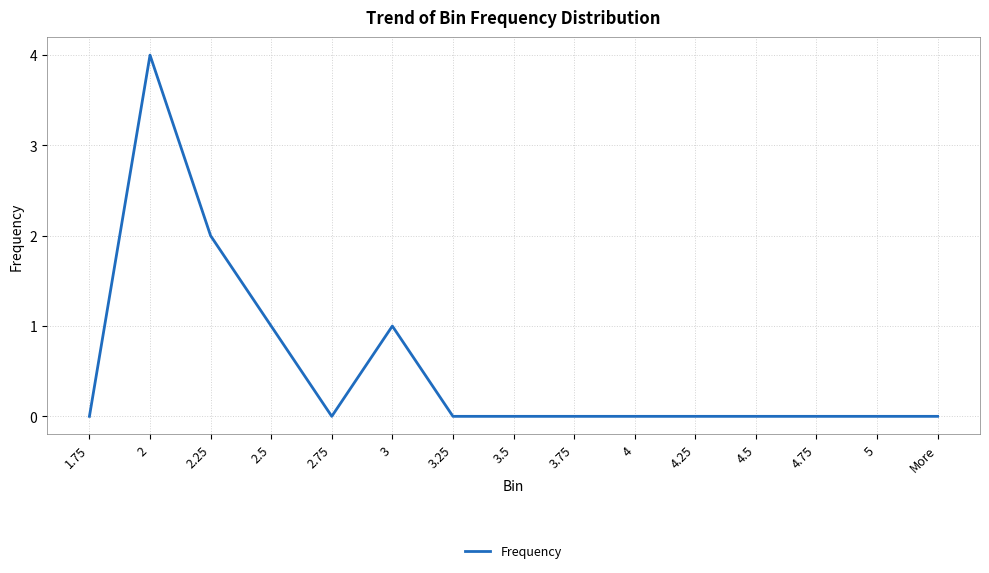

What is the maximum value shown in the chart?

4